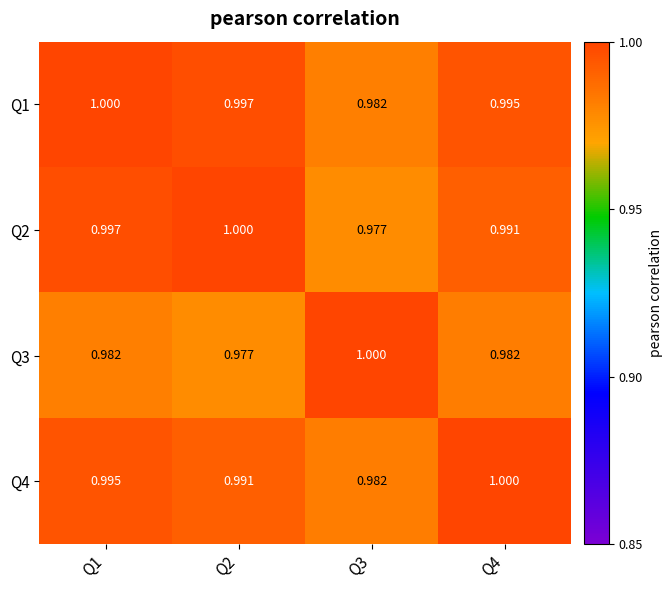

Which series changed the most between Q1 and Q3?

Q2